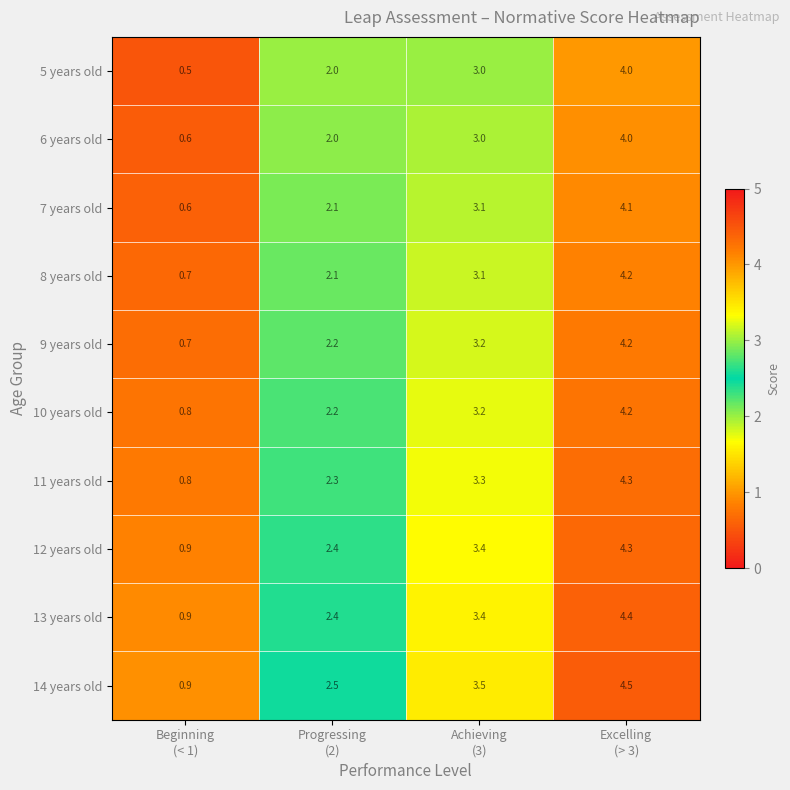

What is the sum of all 12 years old values?

11.0